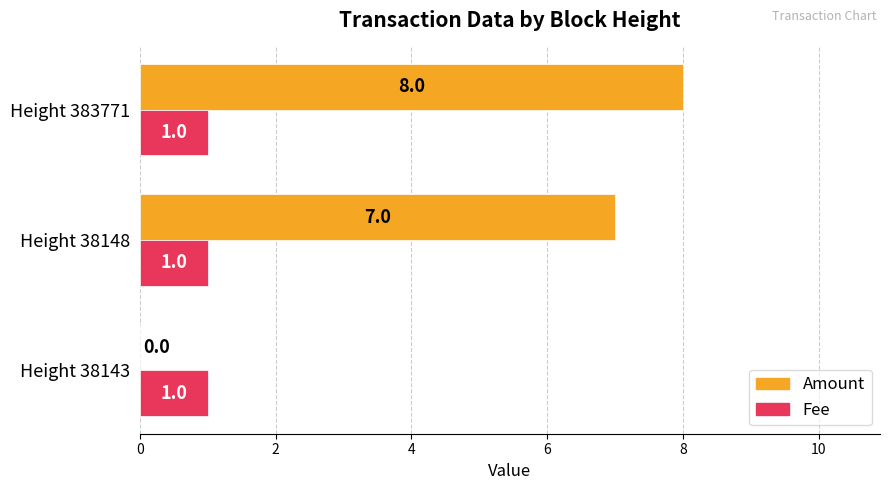

Is the value of Fee at Height 38143 greater than the value of Amount at Height 383771?

No